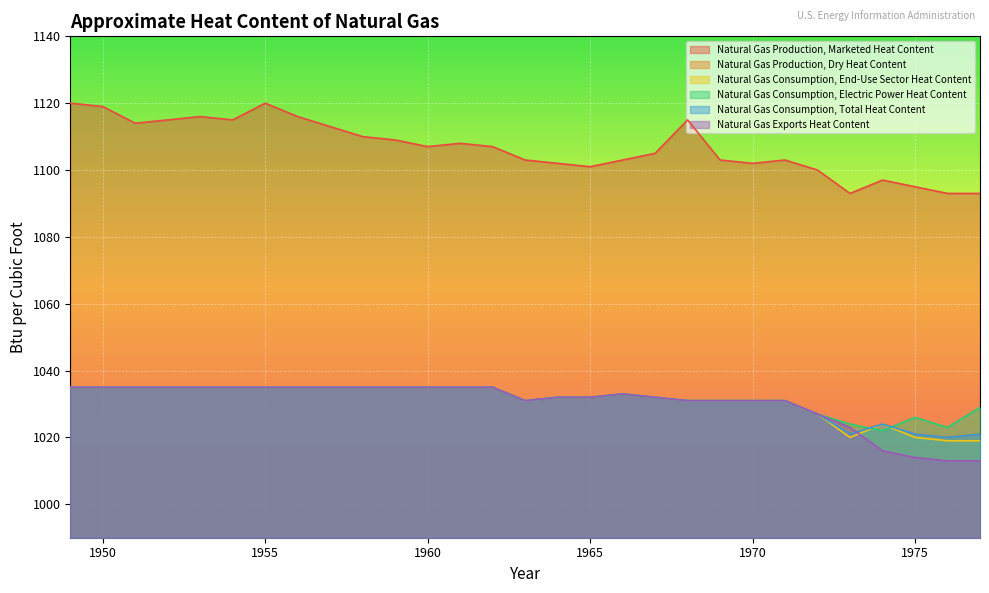

Which series has the largest total across all categories?

Natural Gas Production, Marketed Heat Content